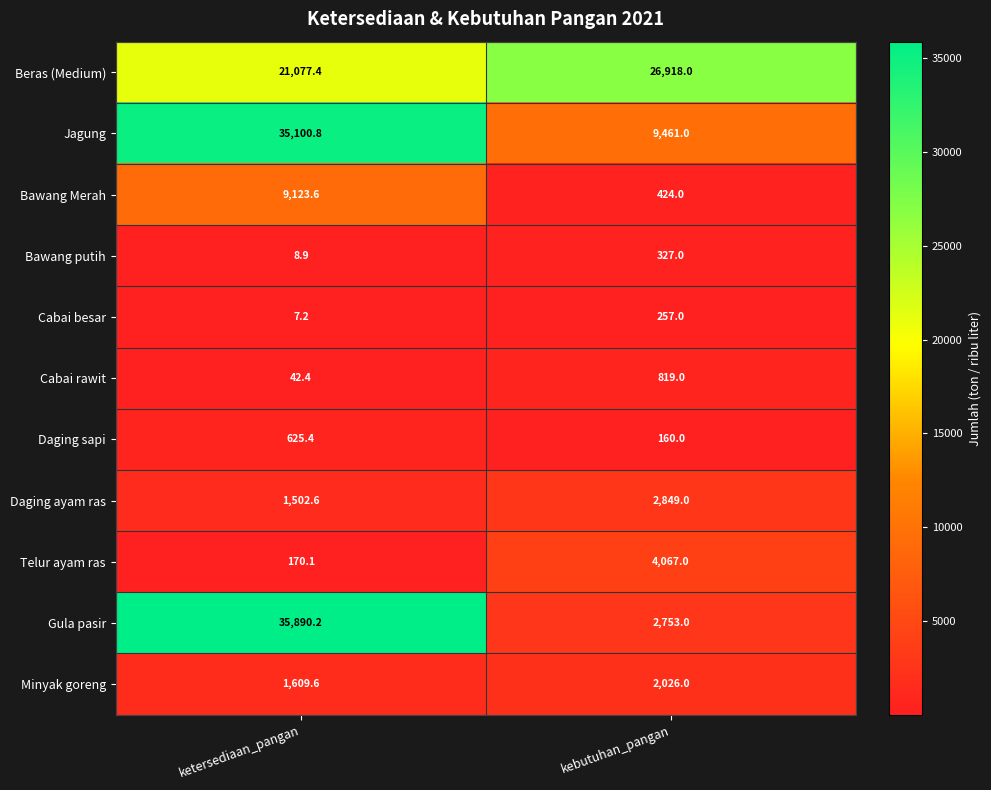

Reading left to right, what are all the values shown in this chart?

Beras (Medium): ketersediaan_pangan=21077.4	kebutuhan_pangan=26918.0
Jagung: ketersediaan_pangan=35100.8	kebutuhan_pangan=9461.0
Bawang Merah: ketersediaan_pangan=9123.6	kebutuhan_pangan=424.0
Bawang putih: ketersediaan_pangan=8.9	kebutuhan_pangan=327.0
Cabai besar: ketersediaan_pangan=7.2	kebutuhan_pangan=257.0
Cabai rawit: ketersediaan_pangan=42.4	kebutuhan_pangan=819.0
Daging sapi: ketersediaan_pangan=625.4	kebutuhan_pangan=160.0
Daging ayam ras: ketersediaan_pangan=1502.6	kebutuhan_pangan=2849.0
Telur ayam ras: ketersediaan_pangan=170.1	kebutuhan_pangan=4067.0
Gula pasir: ketersediaan_pangan=35890.2	kebutuhan_pangan=2753.0
Minyak goreng: ketersediaan_pangan=1609.6	kebutuhan_pangan=2026.0